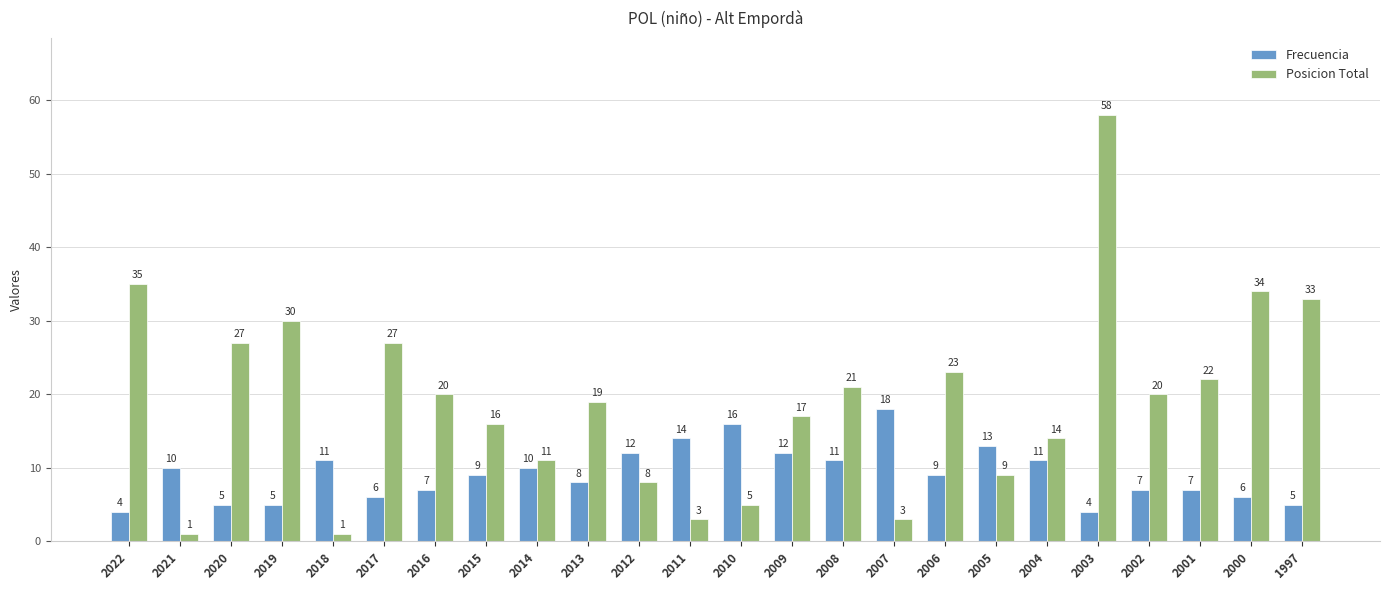

What are all the series names shown in the legend?

Frecuencia, Posicion Total